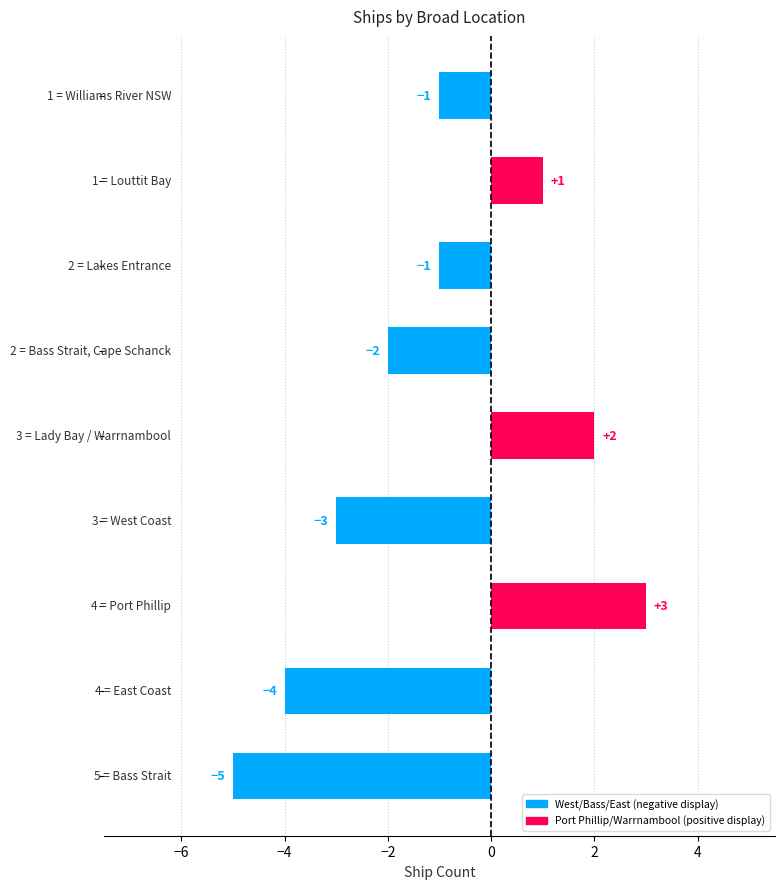

What is the greatest value displayed?

3